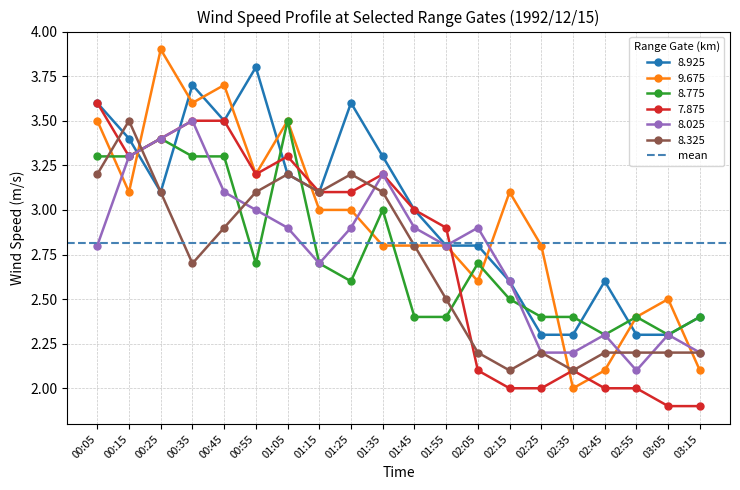

What are all the series names shown in the legend?

8.925, 9.675, 8.775, 7.875, 8.025, 8.325